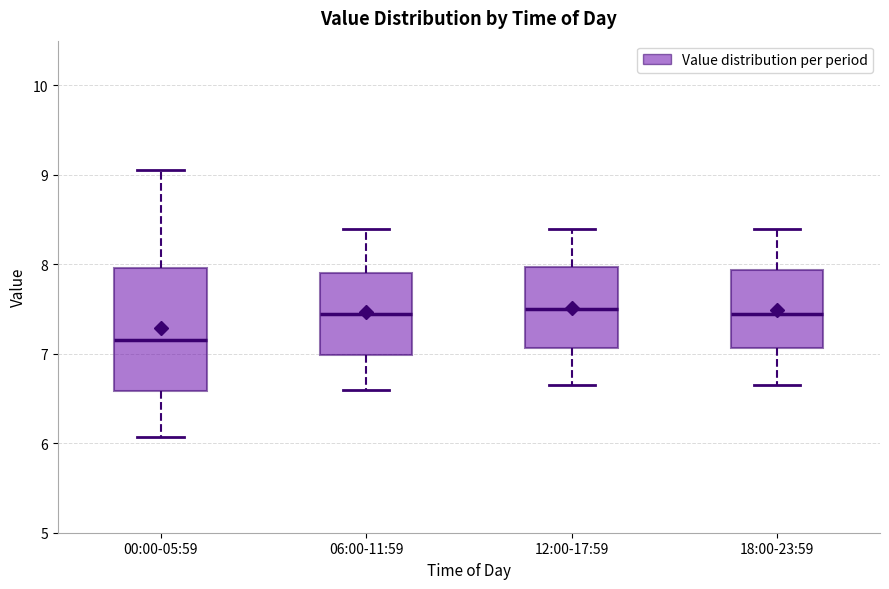

Which box is the tallest, from its lower edge to its upper edge?

00:00-05:59